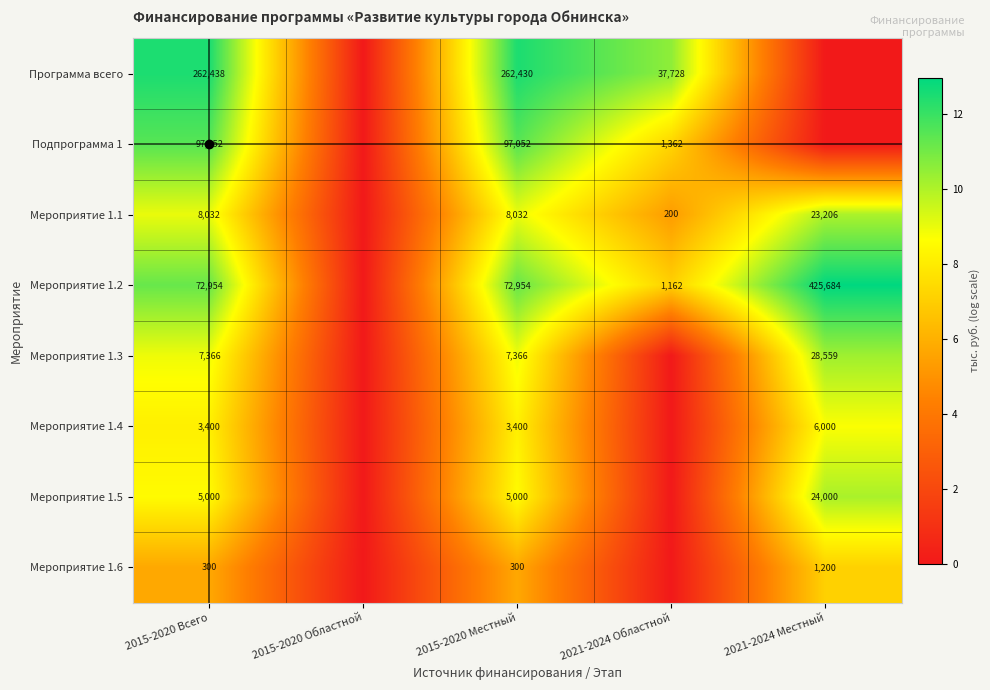

What is the sum of the Мероприятие 1.5 values at 2015-2020 Местный and 2021-2024 Местный?

29000